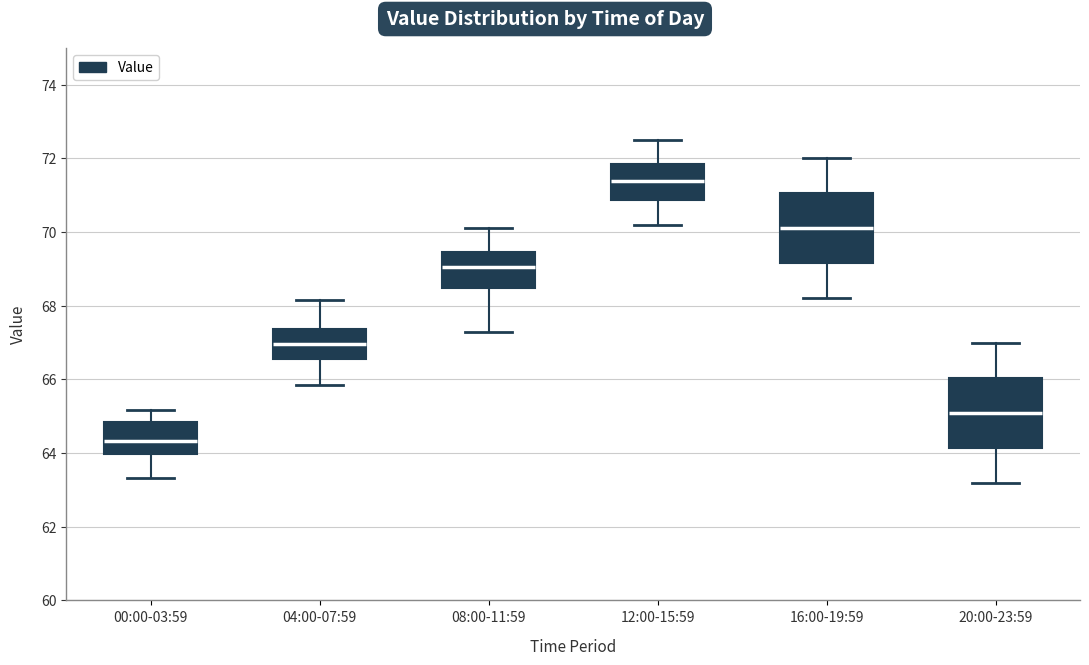

Where is the lower edge of the box for 12:00-15:59 on the y-axis? The values are not printed on the chart, so give them approximately, as read against the axis.

70.8